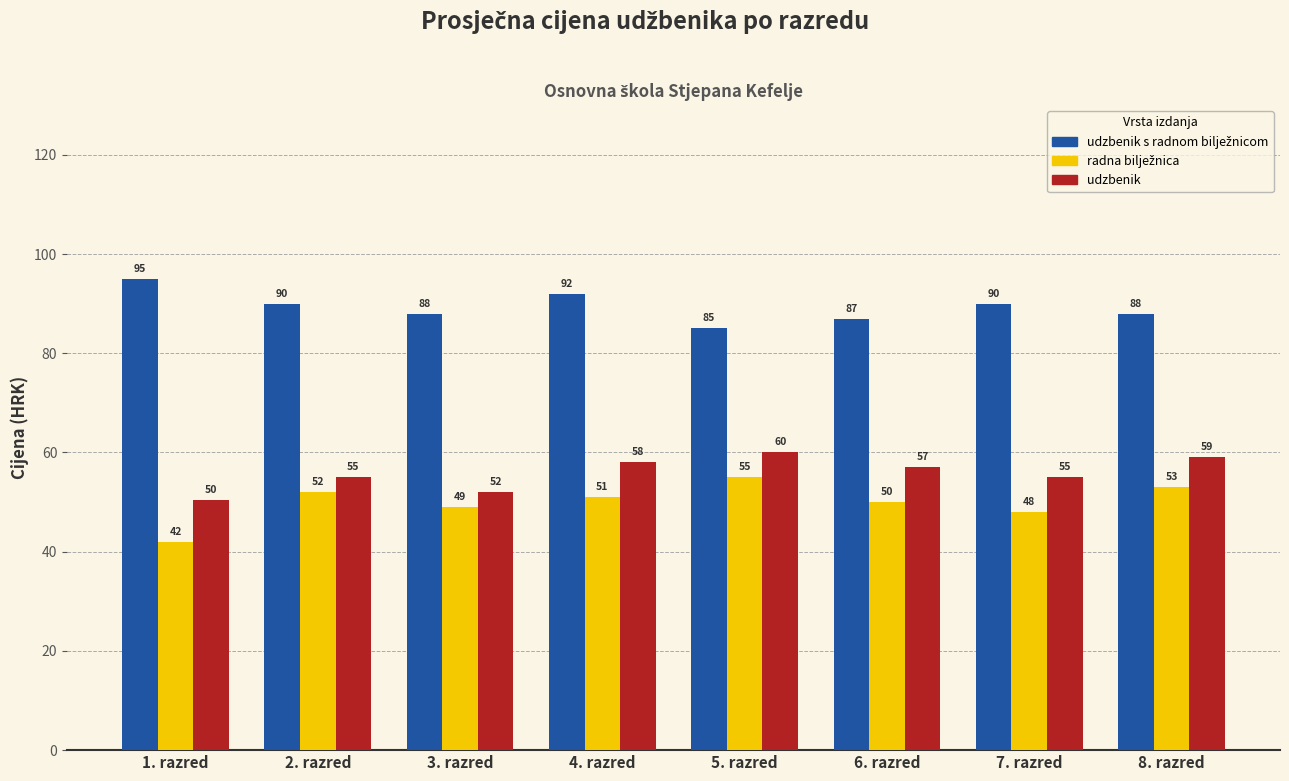

At how many categories does at least one series exceed 43?

8